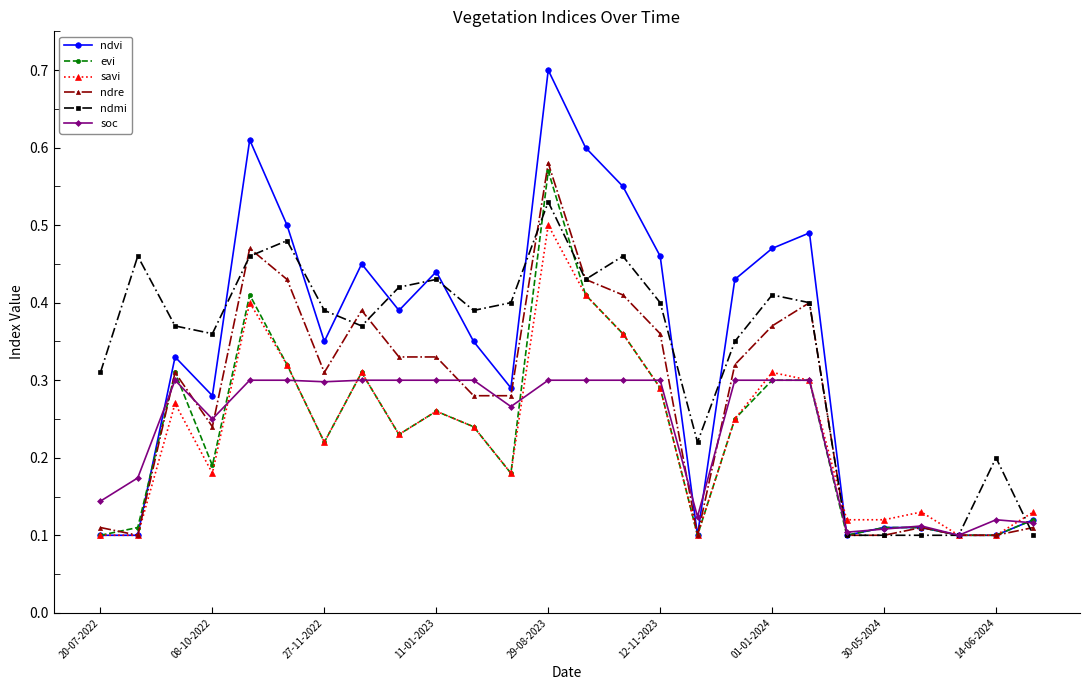

At how many categories does at least one series exceed 0?

26